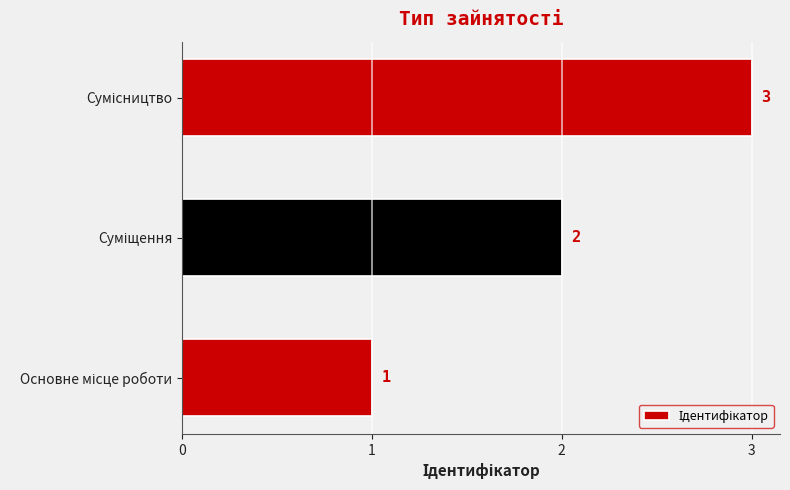

Count the values in the range 1 to 3.

3